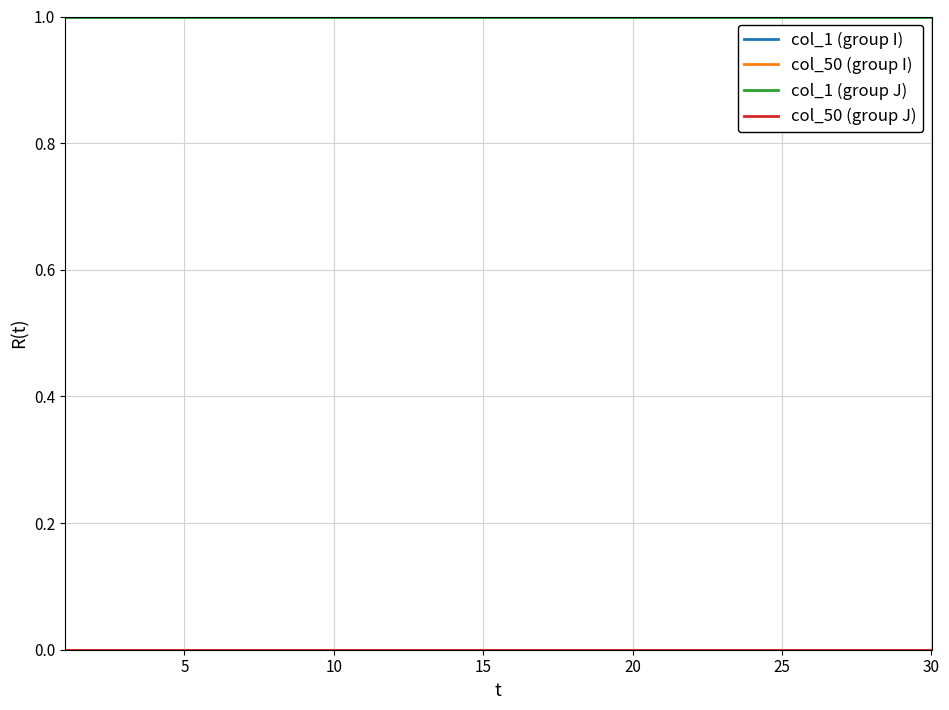

What is the value of the col_1 (group J) point at the 25th from the left?

1